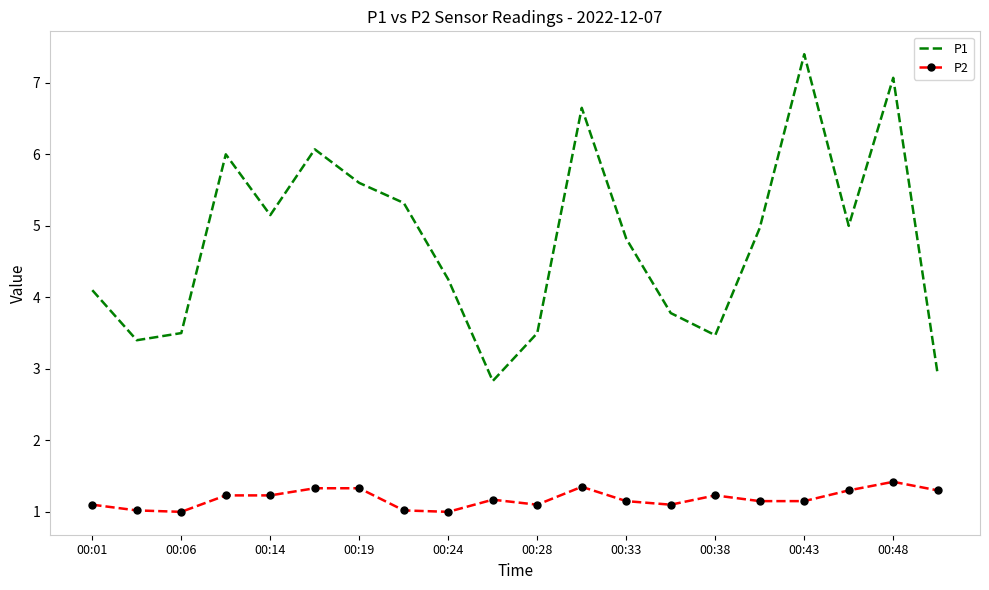

True or false: P2 and P1 cross at least once.

False